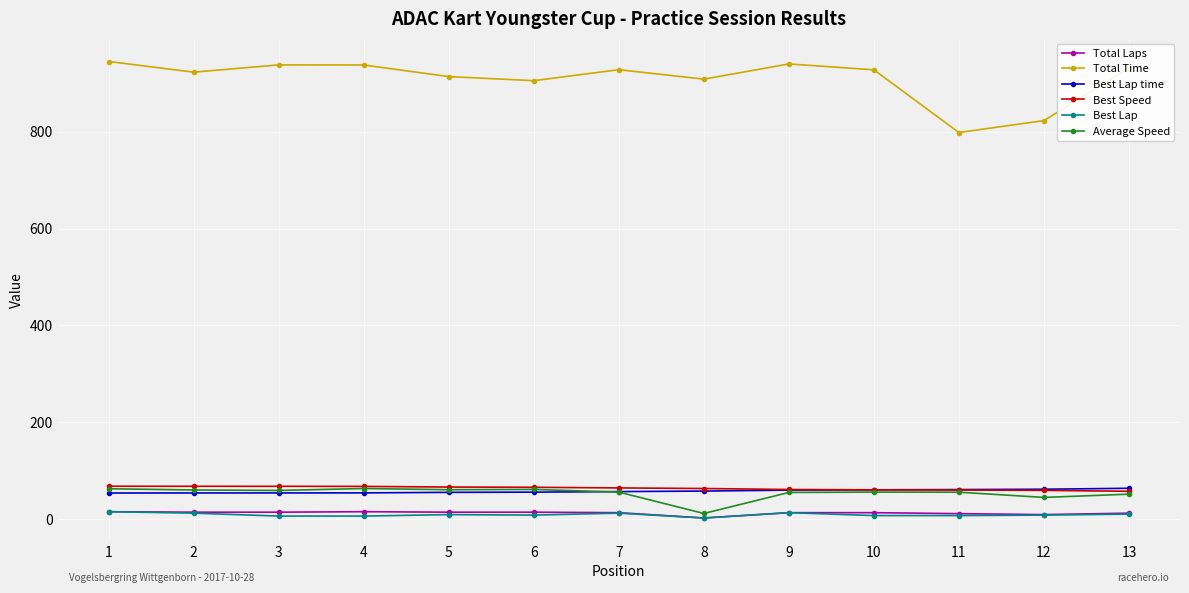

Between 6 and 11, which series saw the biggest shift?

Total Time